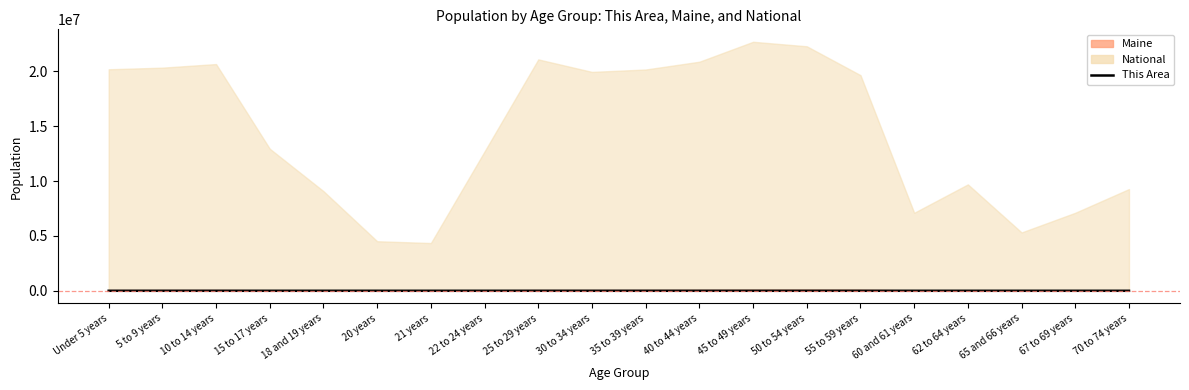

The chart shows a value of 1268 at 50 to 54 years. True or false?

False